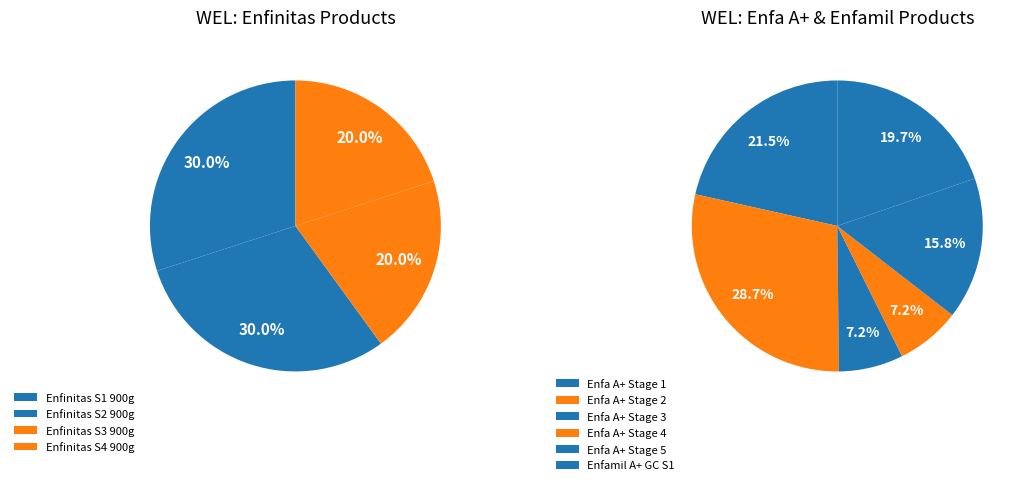

Does Enfinitas S2 900g represent more than half of the total?

No